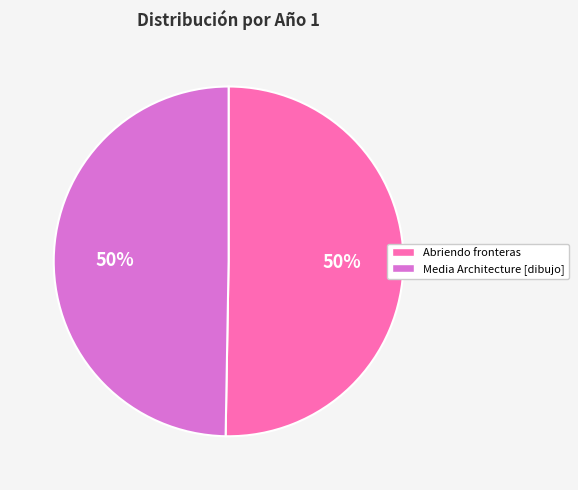

What is the ratio of the value at Media Architecture [dibujo] to the value at Abriendo fronteras?

1.0